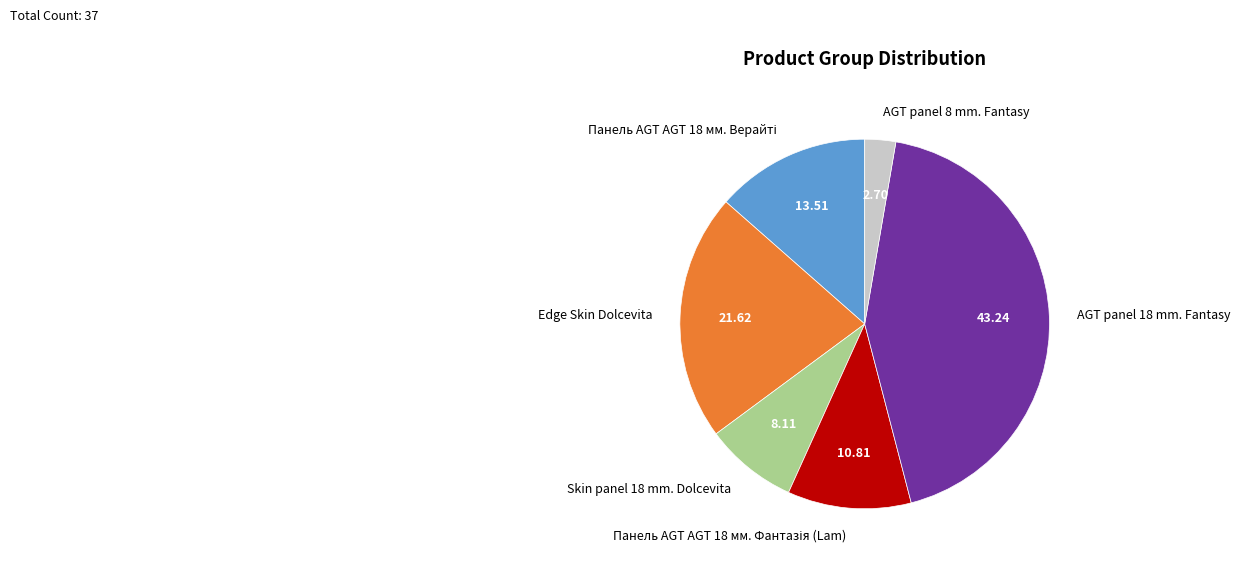

Between AGT panel 18 mm. Fantasy and Skin panel 18 mm. Dolcevita, which is larger?

AGT panel 18 mm. Fantasy